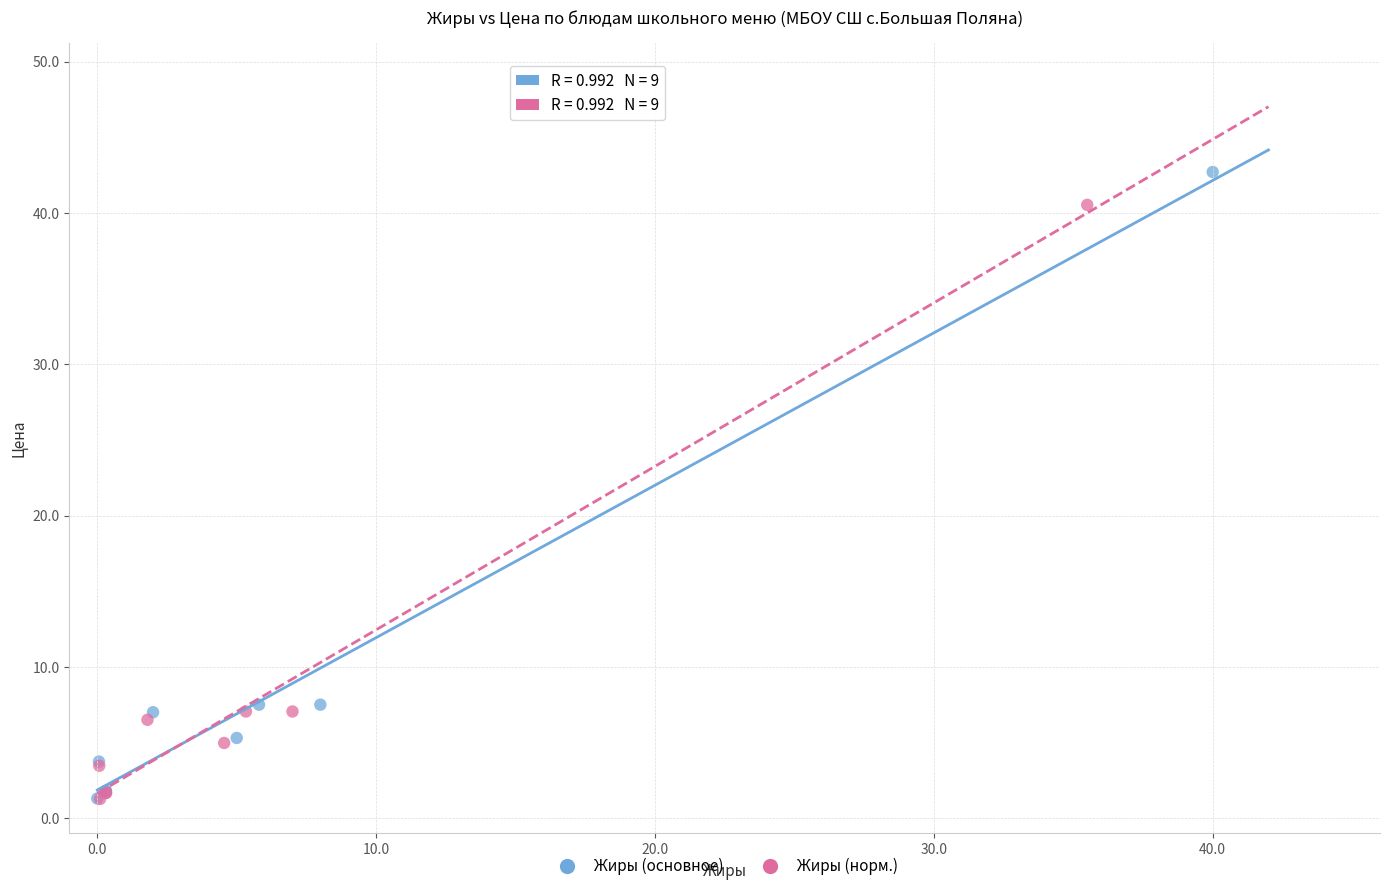

Which series contains the highest Y value?

Жиры (основное)